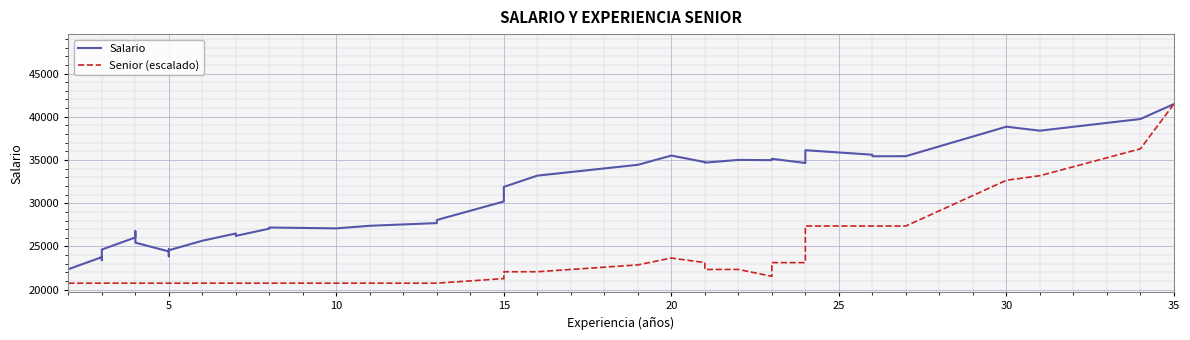

Count the number of categories in the chart.

40